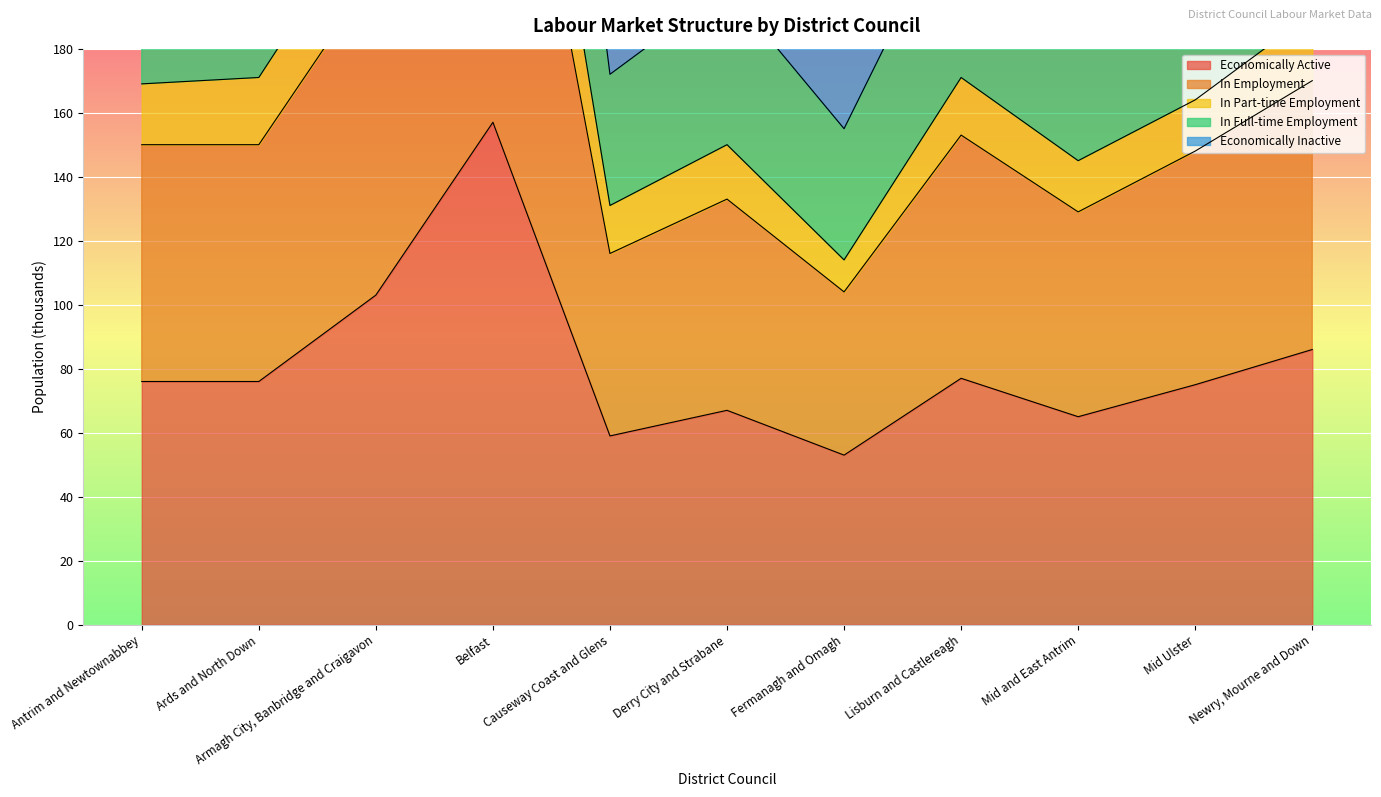

Which series has the largest range (max minus min)?

In Employment